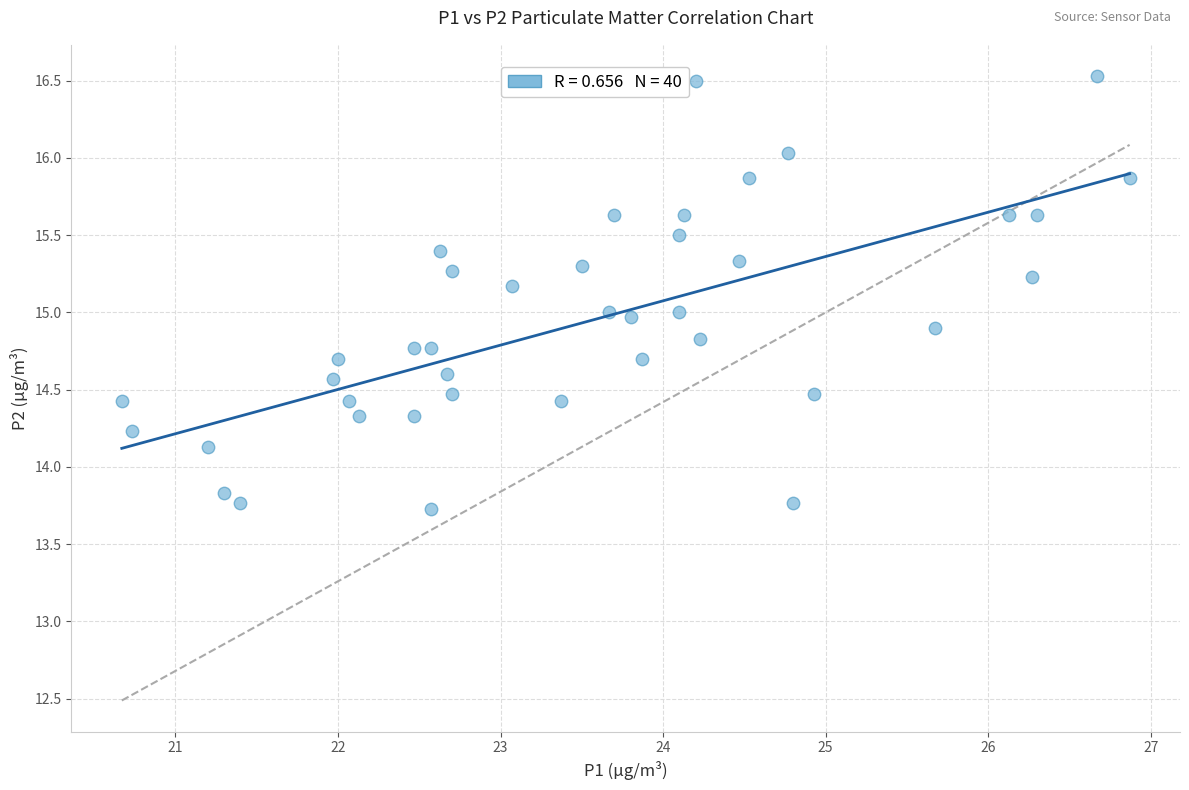

What is the range of X values (max minus min)?

6.2